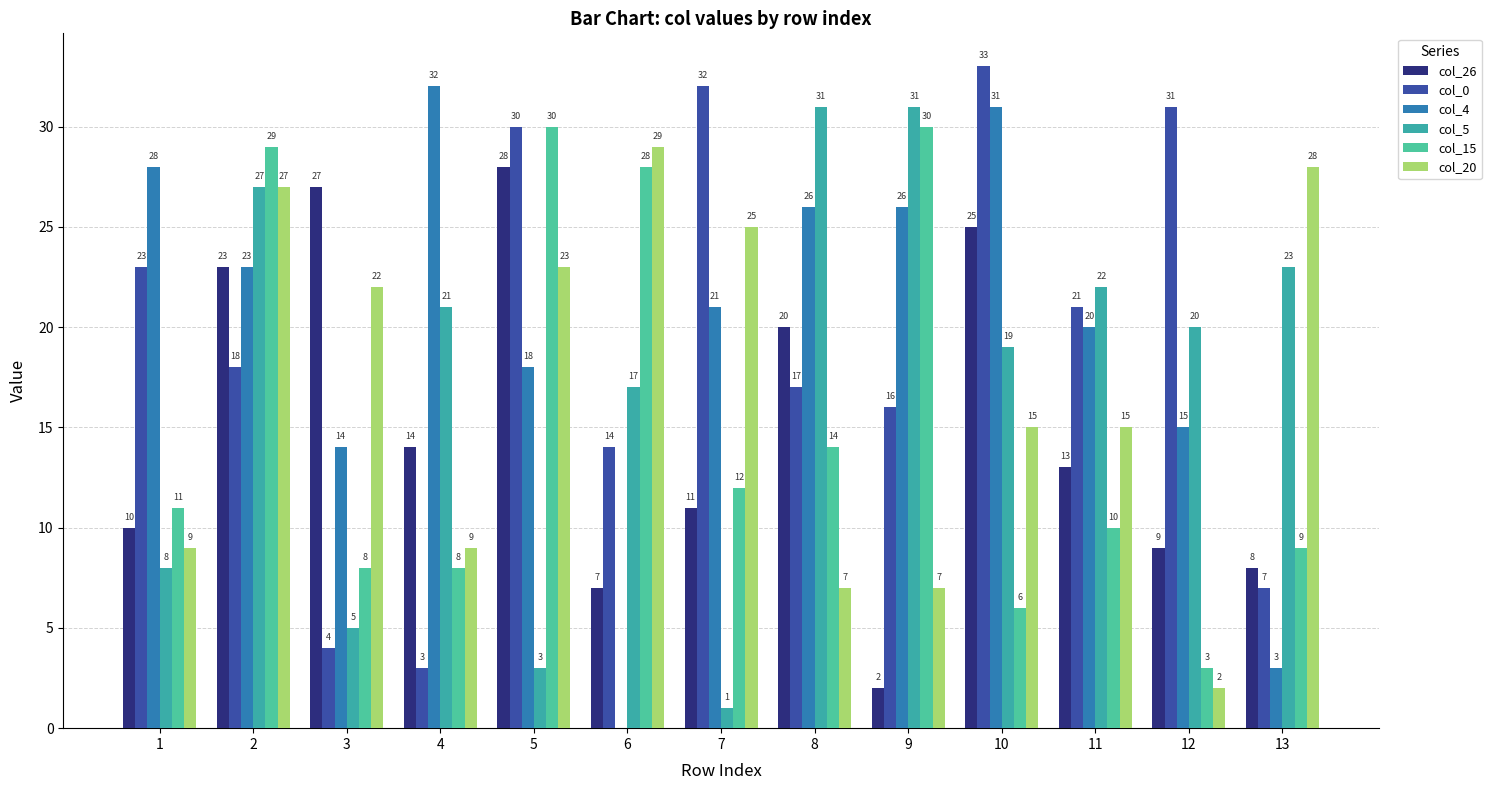

Which series has the largest total across all categories?

col_4